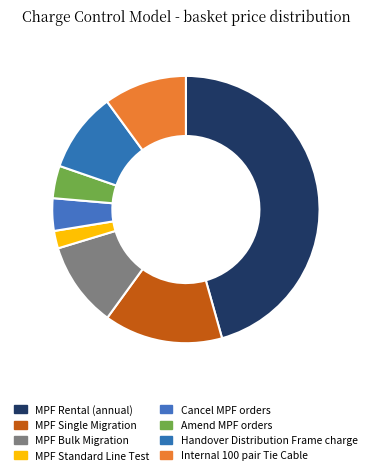

How many slices are in this pie chart?

8